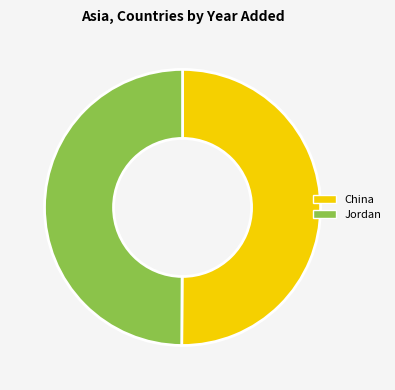

Is the sum of China and Jordan greater than half?

Yes